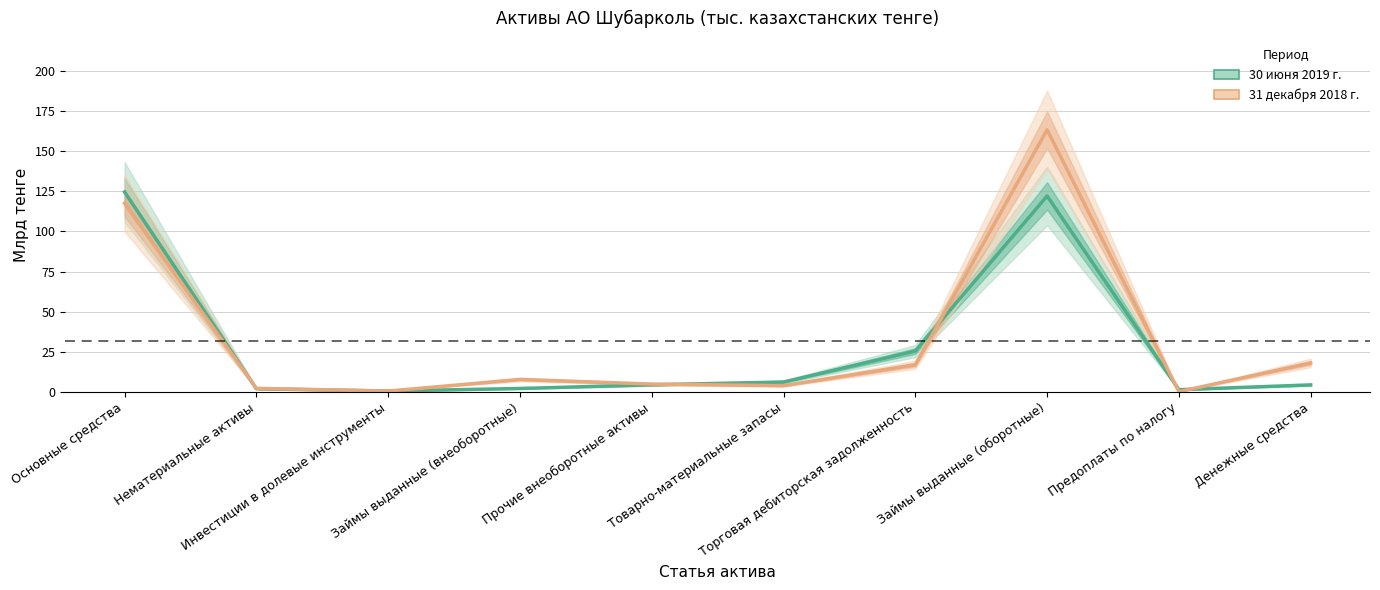

Does the chart have visible grid lines?

Yes